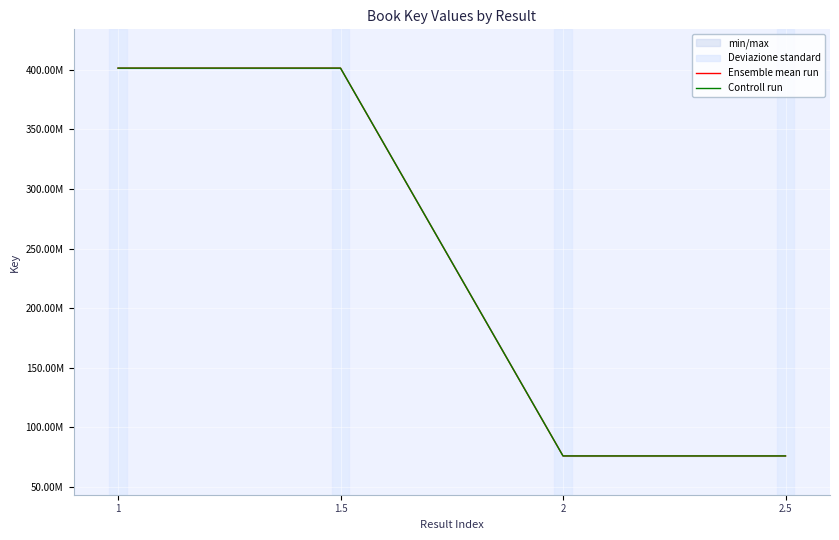

List the series in order of their peak value, lowest first.

Controll run, Ensemble mean run